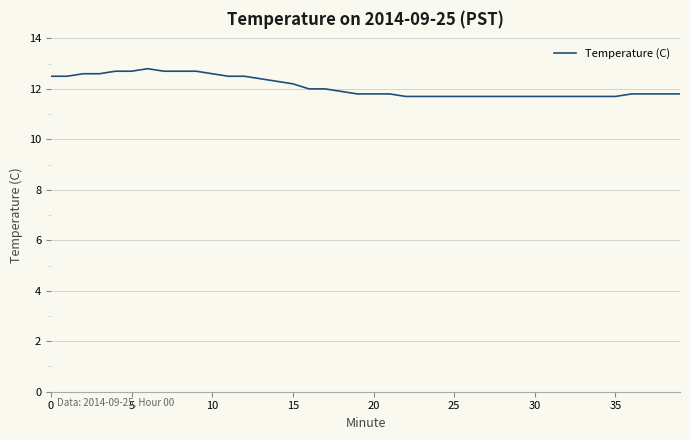

How many lines are shown in the chart?

1